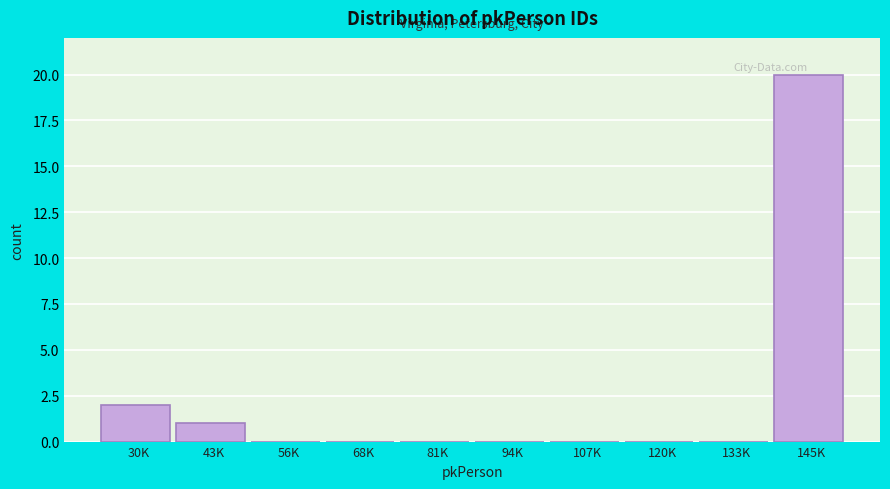

Reading left to right, what are all the values shown in this chart?

30K=2	43K=1	56K=0	68K=0	81K=0	94K=0	107K=0	120K=0	133K=0	145K=20